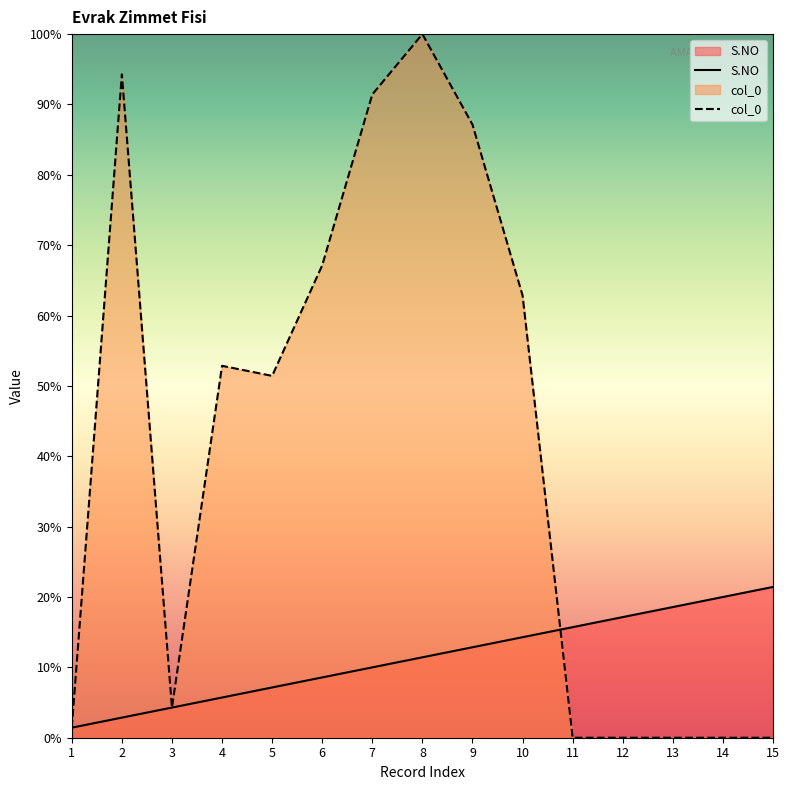

At which category does the chart reach its minimum across all series?

11